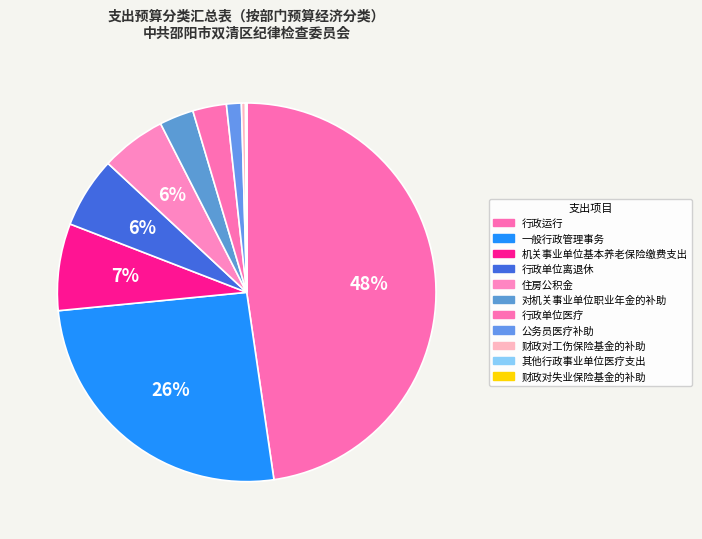

What portion of the pie excludes 行政运行?

52.3%